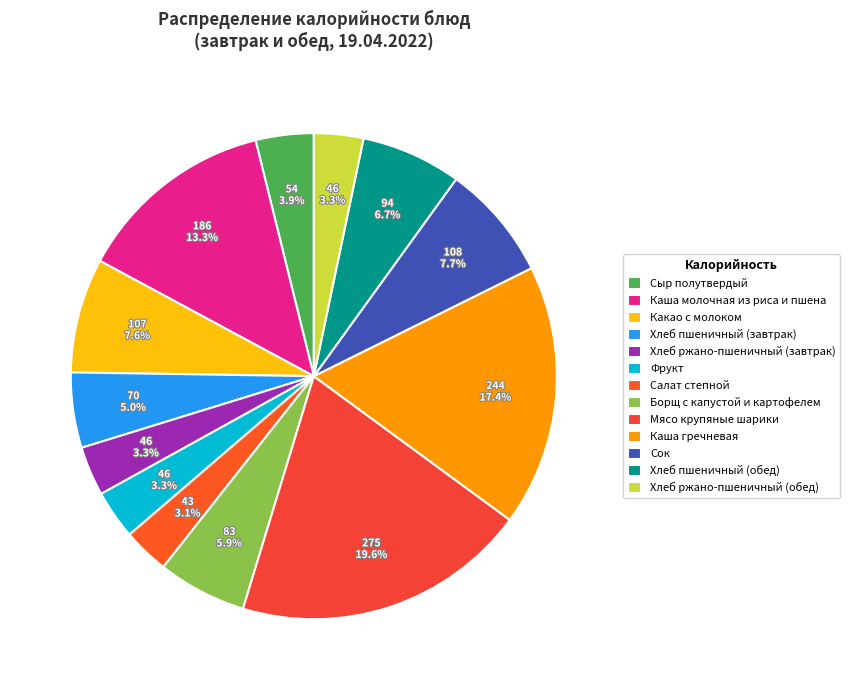

To the nearest percent, what percentage of the pie is Салат степной?

3%